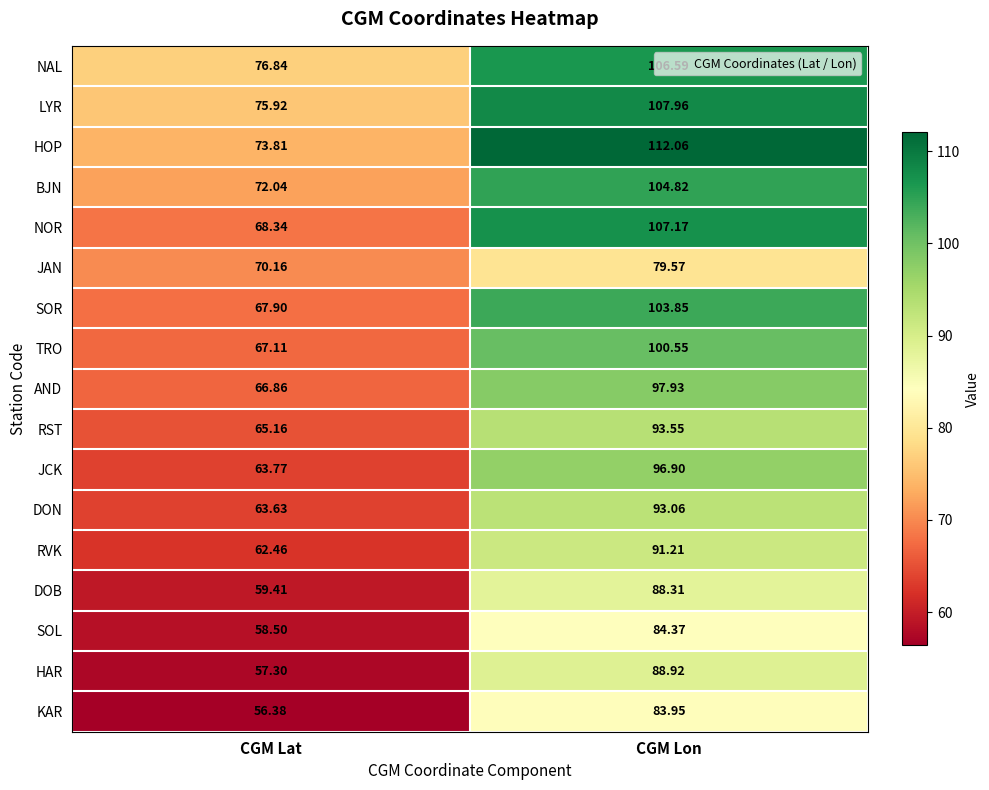

Which series changed the most between CGM Lat and CGM Lon?

NOR